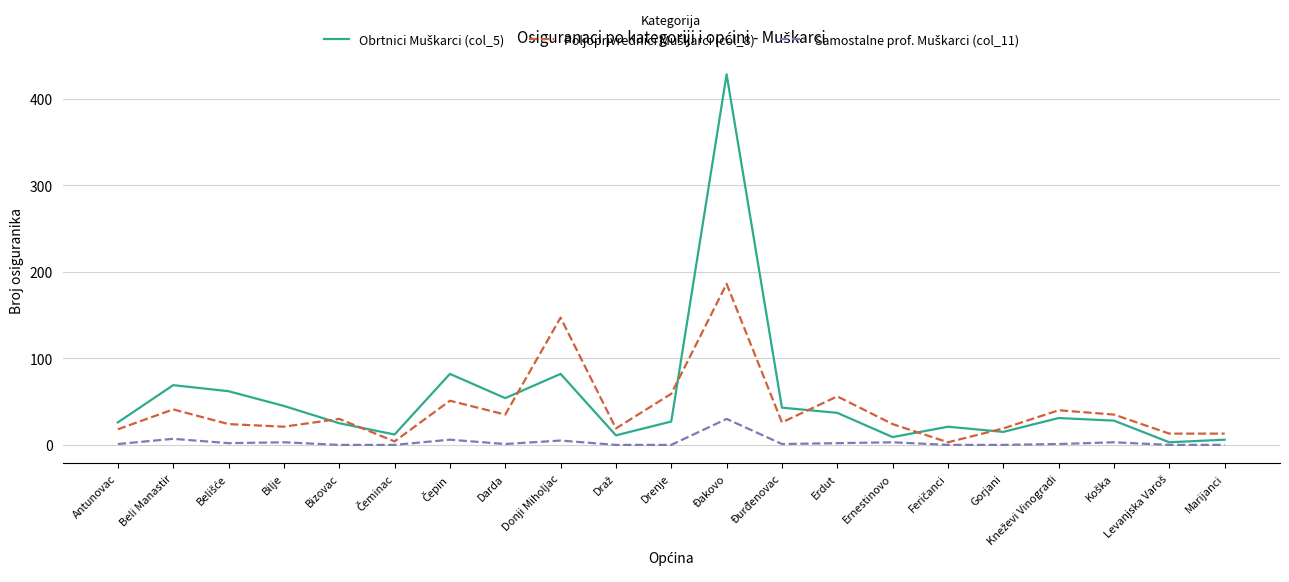

At which category is the sum across all series the highest?

Đakovo